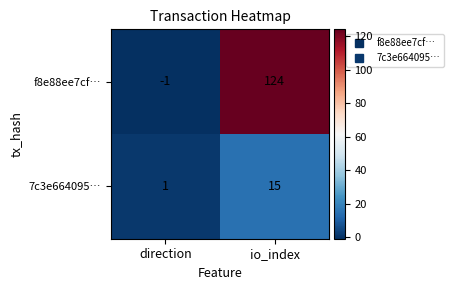

Rank the series by their average value, from highest to lowest.

f8e88ee7cf…, 7c3e664095…